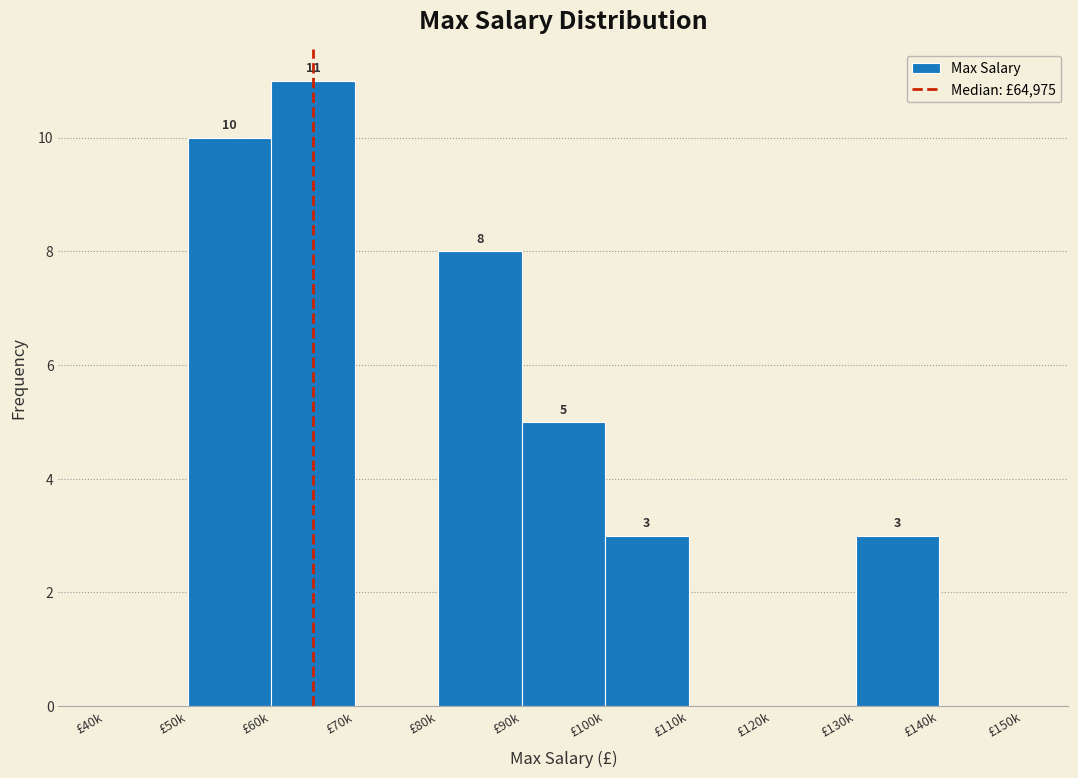

Reading left to right, extract all data points from this chart.

£40k=0	£50k=10	£60k=11	£70k=0	£80k=8	£90k=5	£100k=3	£110k=0	£120k=0	£130k=3	£140k=0